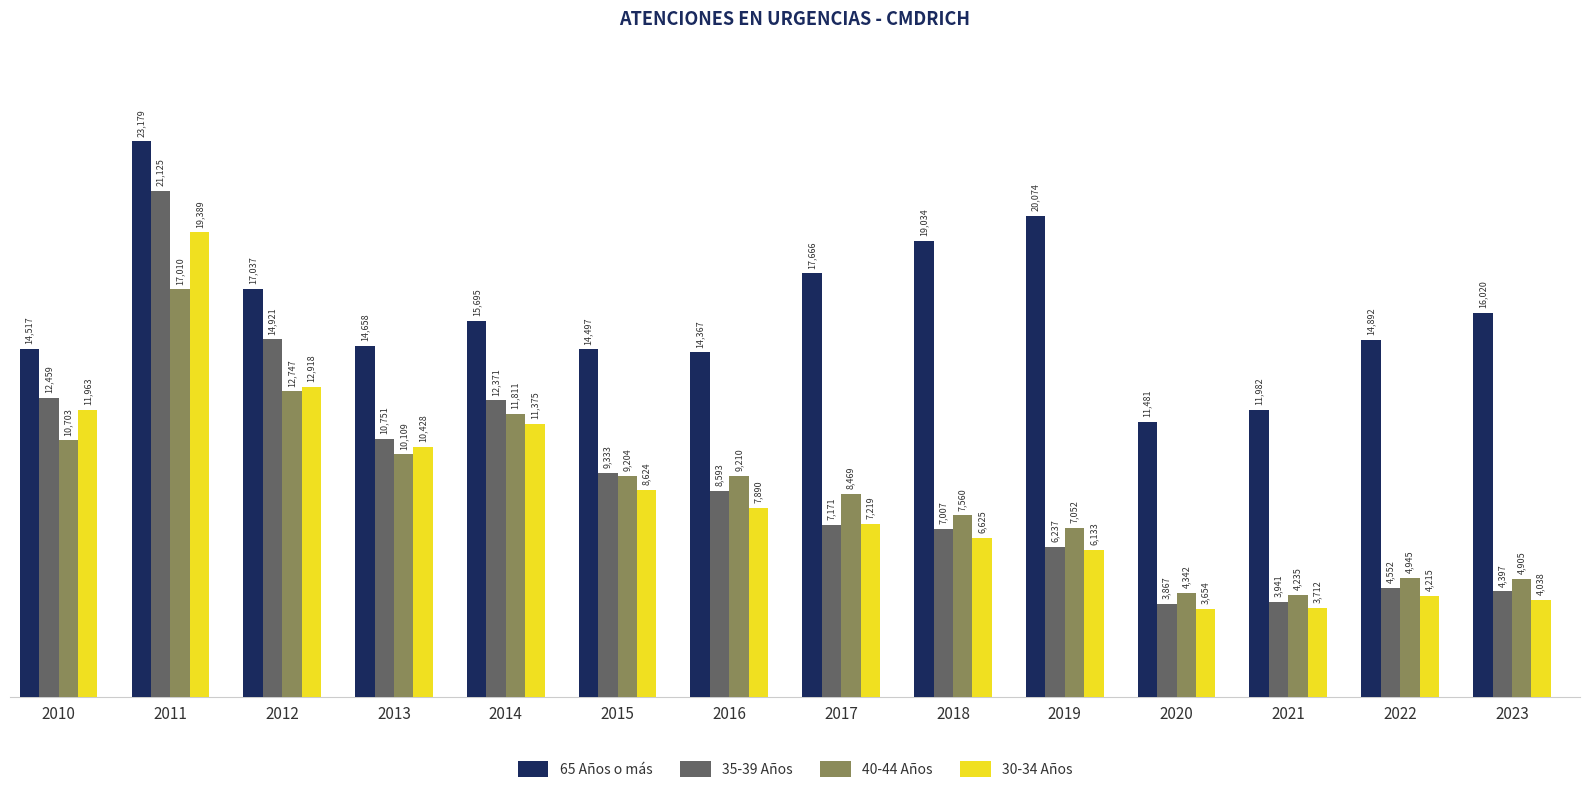

Between 2019 and 2021, which series saw the biggest shift?

65 Años o más